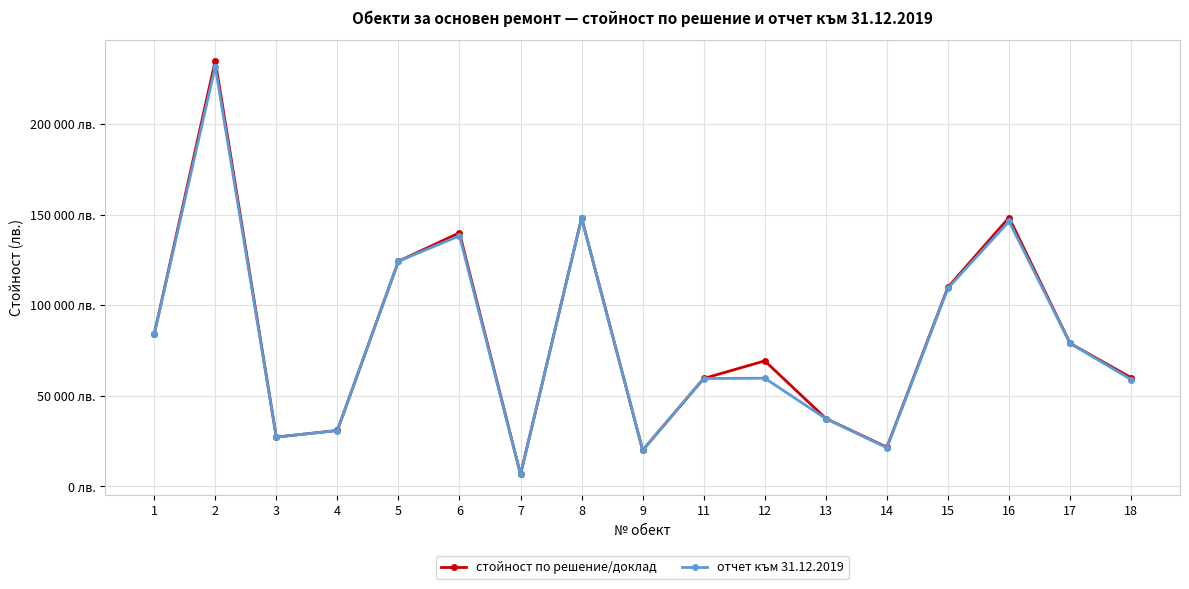

What is the spread (max minus min) of values at 17?

11